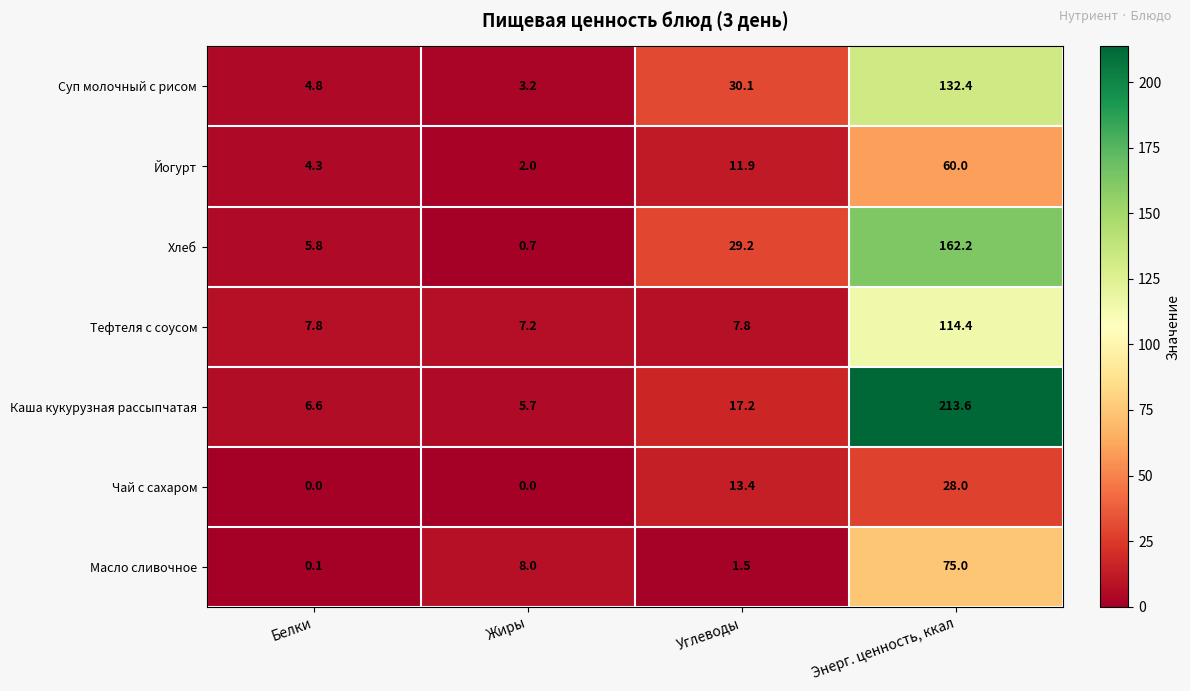

Count the number of categories in the chart.

4